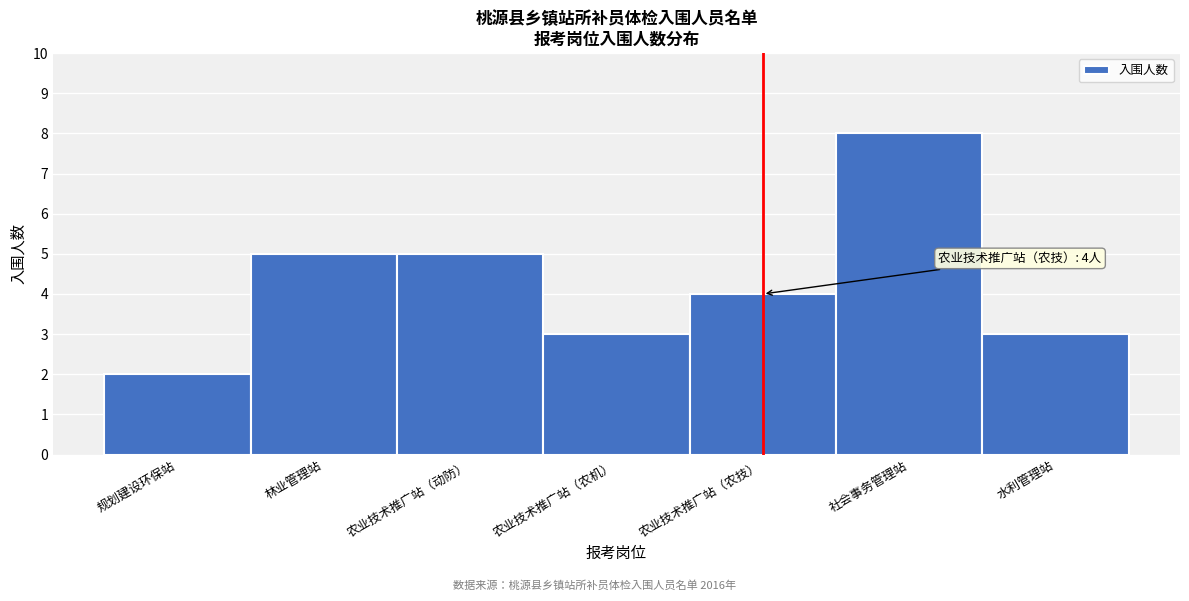

Reading left to right, list all the values displayed in this chart.

规划建设环保站=2	林业管理站=5	农业技术推广站（动防）=5	农业技术推广站（农机）=3	农业技术推广站（农技）=4	社会事务管理站=8	水利管理站=3